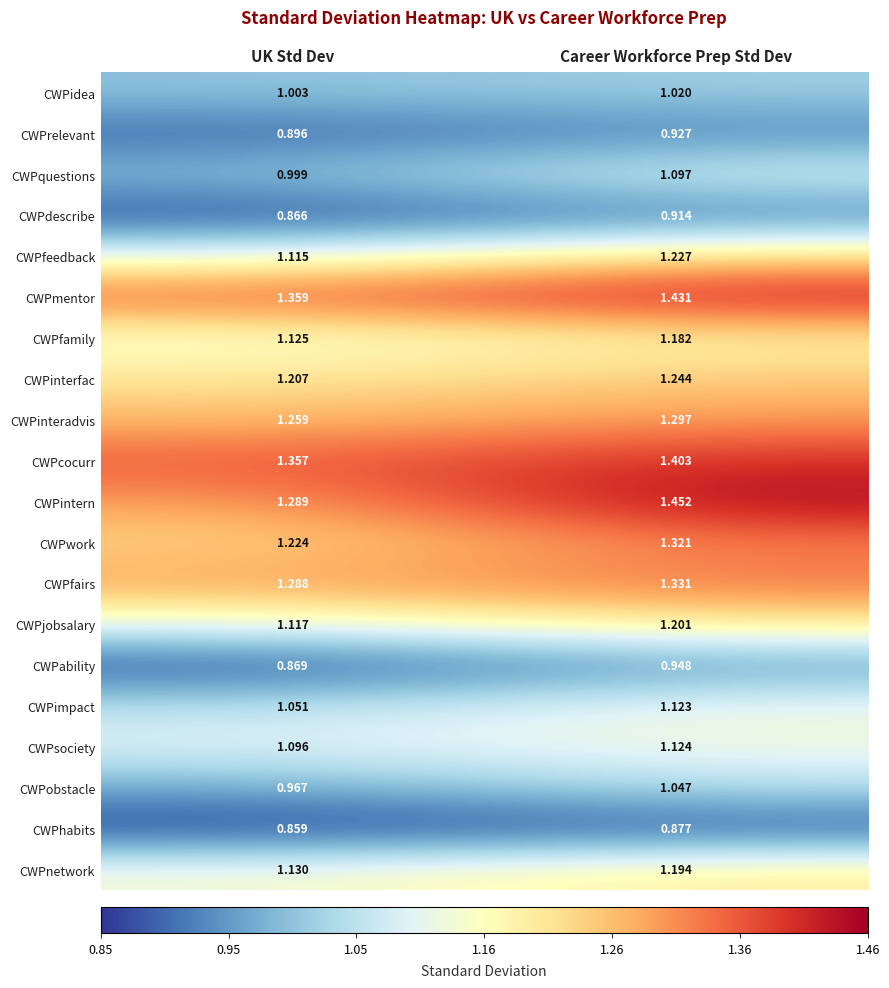

Which series changed the most between UK Std Dev and Career Workforce Prep Std Dev?

CWPintern